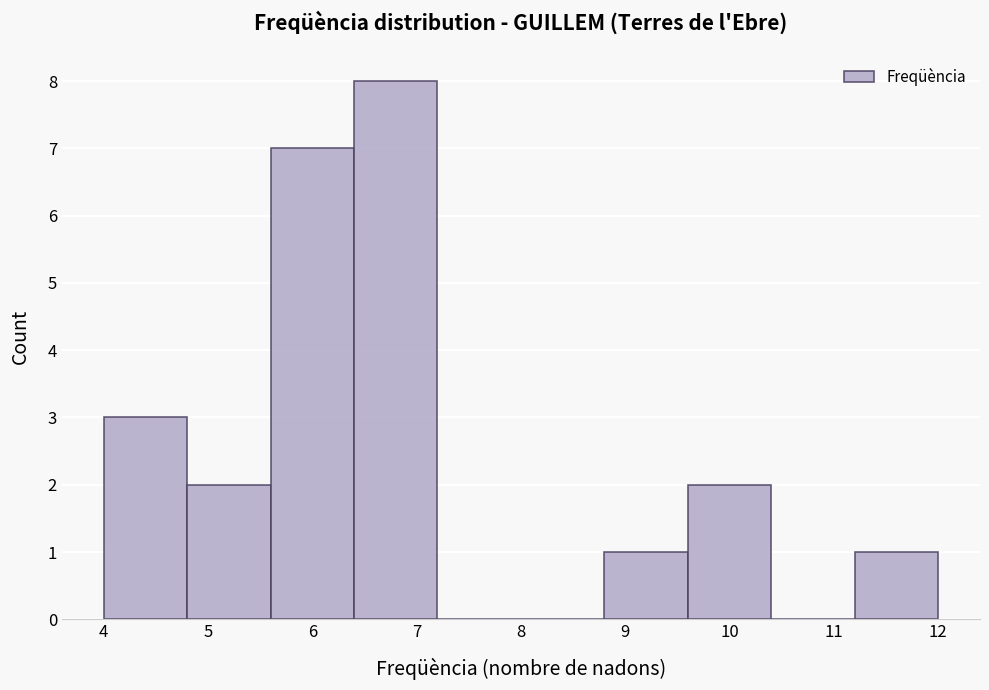

Reading left to right, list every bar in this chart as the range it spans on the x-axis followed by its height. The values are not printed on the chart, so give them approximately, as read against the axis.

4.0 to 4.8: 3
4.8 to 5.6: 2
5.6 to 6.4: 7
6.4 to 7.2: 8
7.2 to 8.0: 0
8.0 to 8.8: 0
8.8 to 9.6: 1
9.6 to 10.4: 2
10.4 to 11.2: 0
11.2 to 12.0: 1